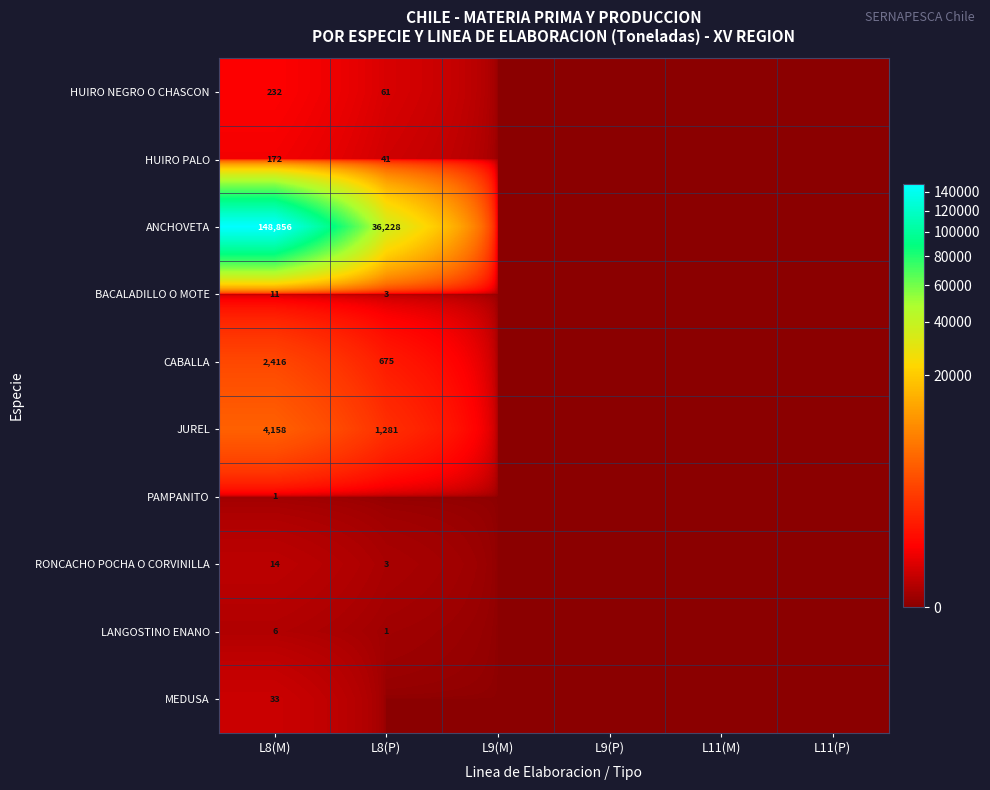

At L8(M), list the series in order from smallest to largest.

PAMPANITO, LANGOSTINO ENANO, BACALADILLO O MOTE, RONCACHO POCHA O CORVINILLA, MEDUSA, HUIRO PALO, HUIRO NEGRO O CHASCON, CABALLA, JUREL, ANCHOVETA